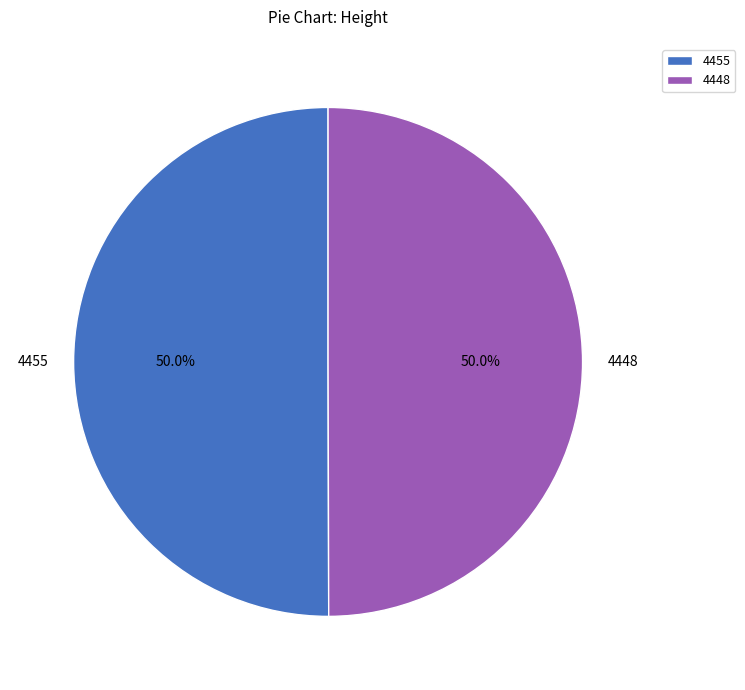

Combined, what portion of the pie is 4448 and 4455?

100.0%